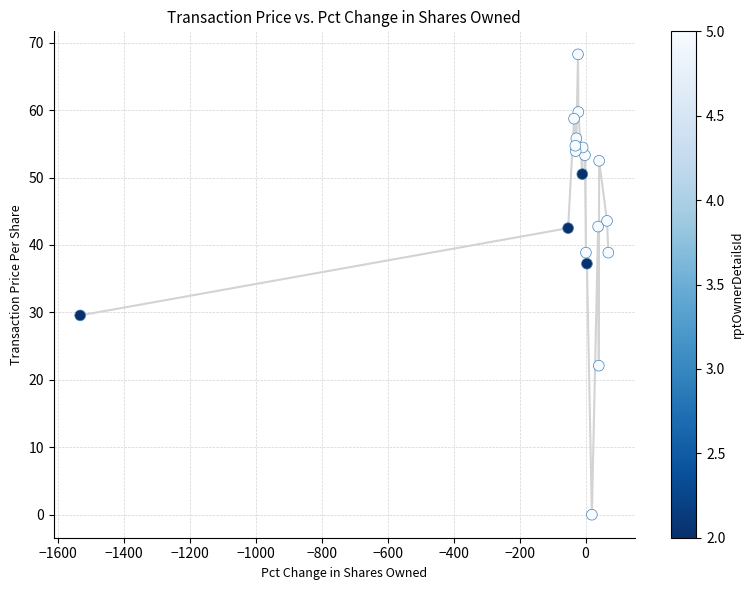

What is the range of Y values (max minus min)?

68.3